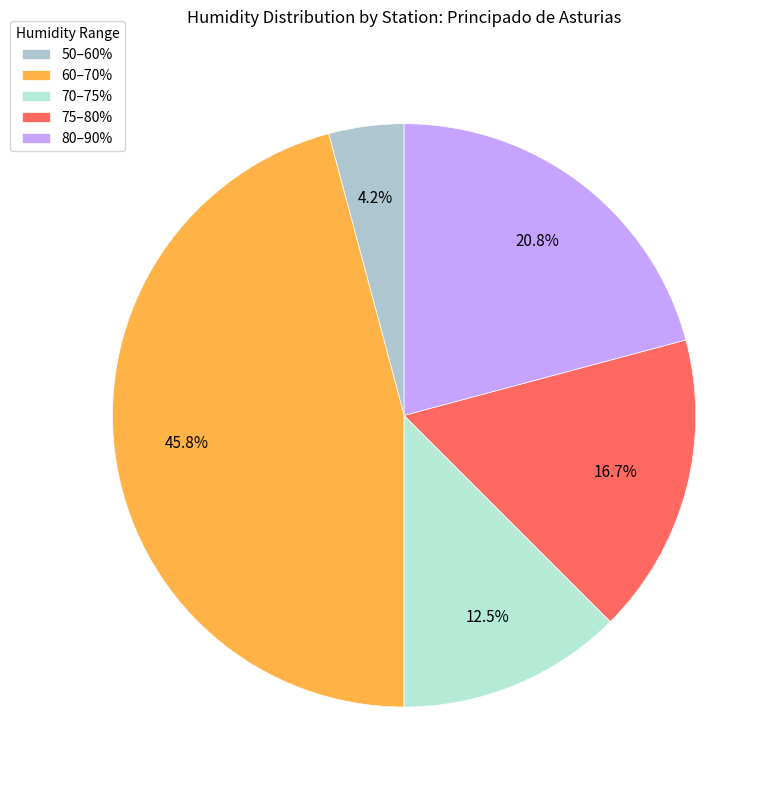

How many slices are in this pie chart?

5